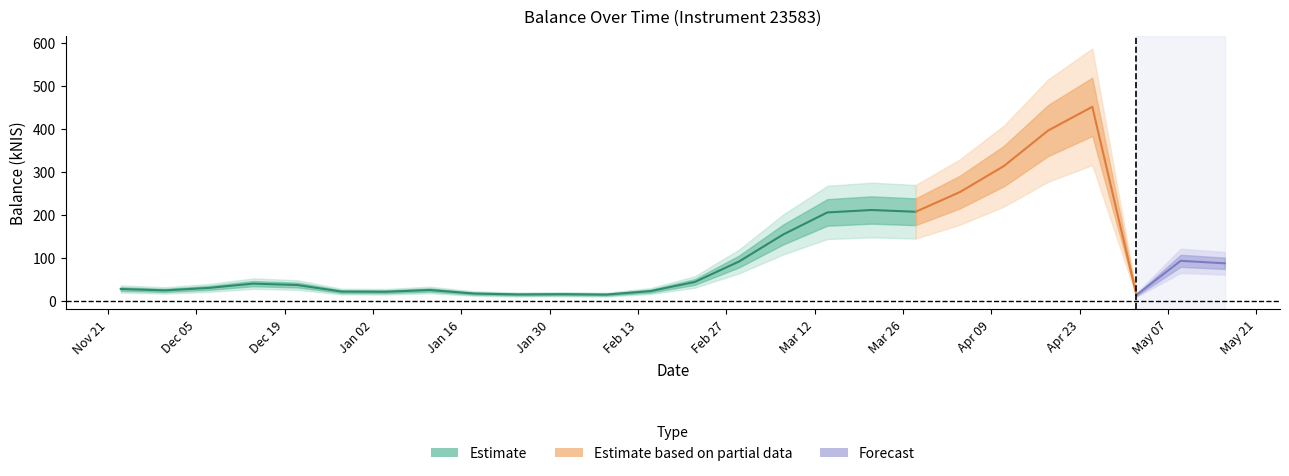

Where is the first local minimum?

2023-11-30